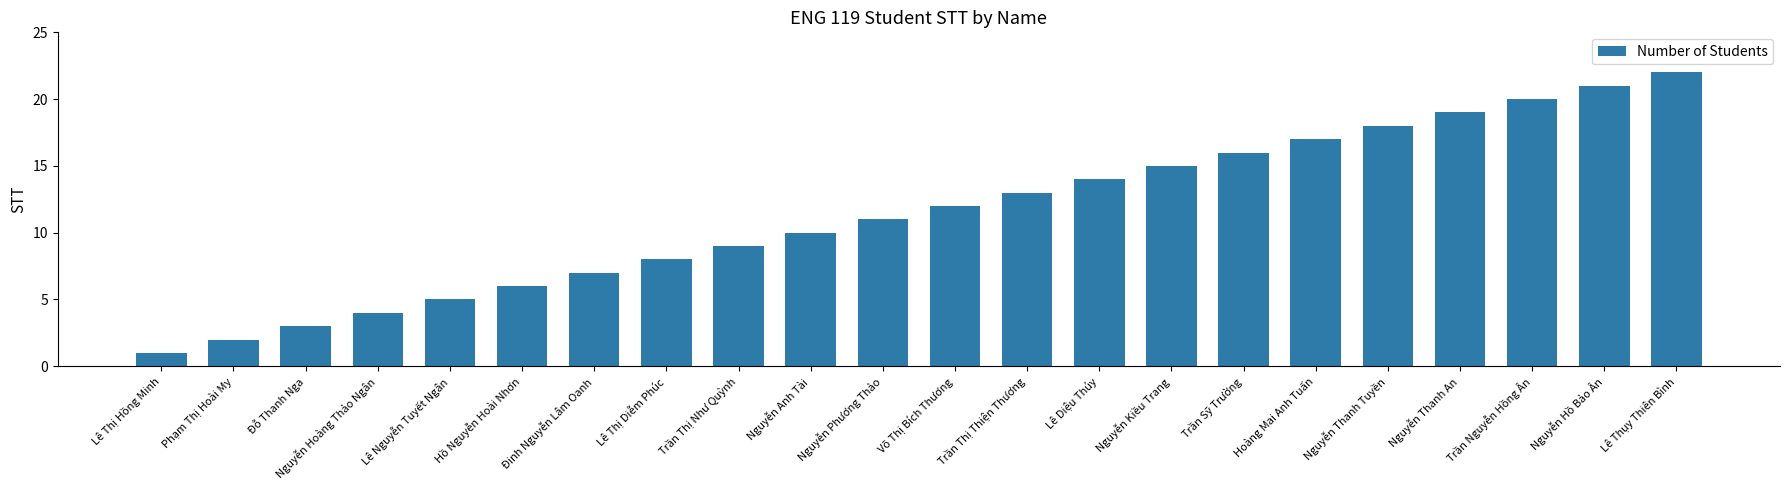

Count the number of data series in this chart.

1